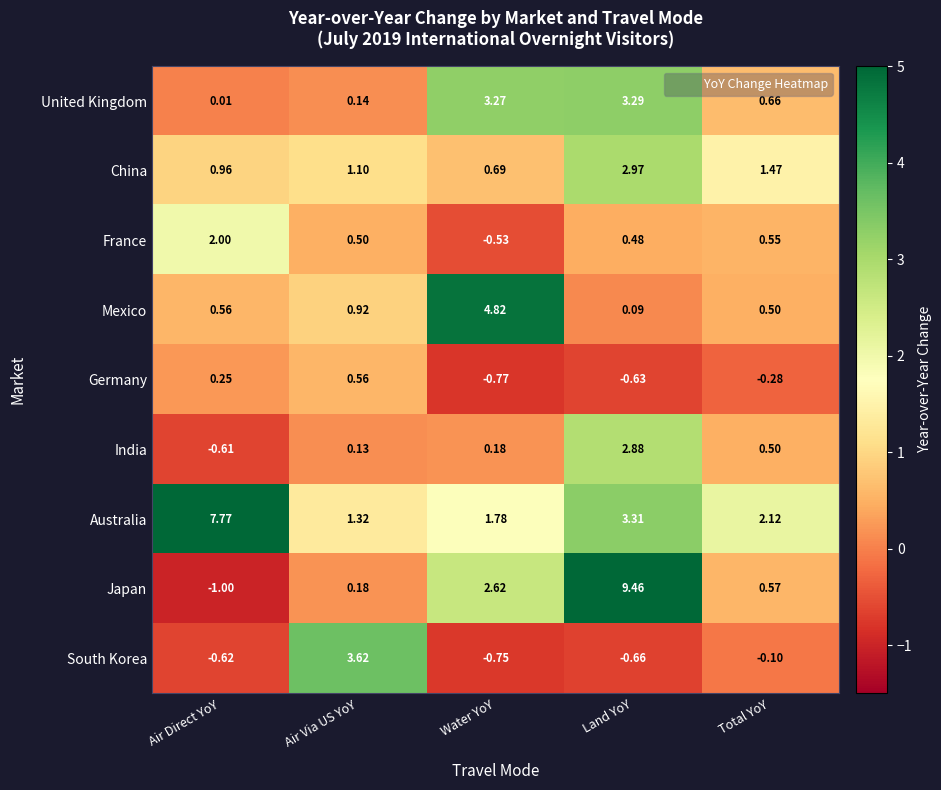

Which series has the widest spread of values?

Japan